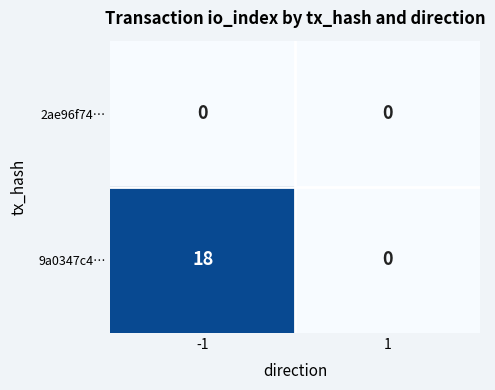

What is the average value of the 9a0347c4… series?

9